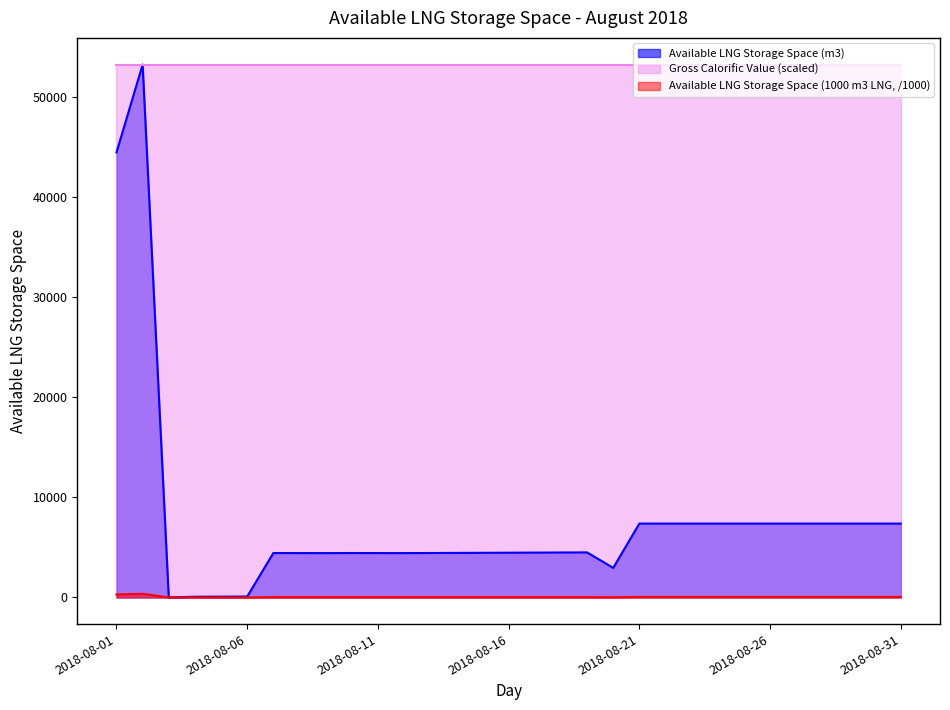

How many data points does each series have?

31